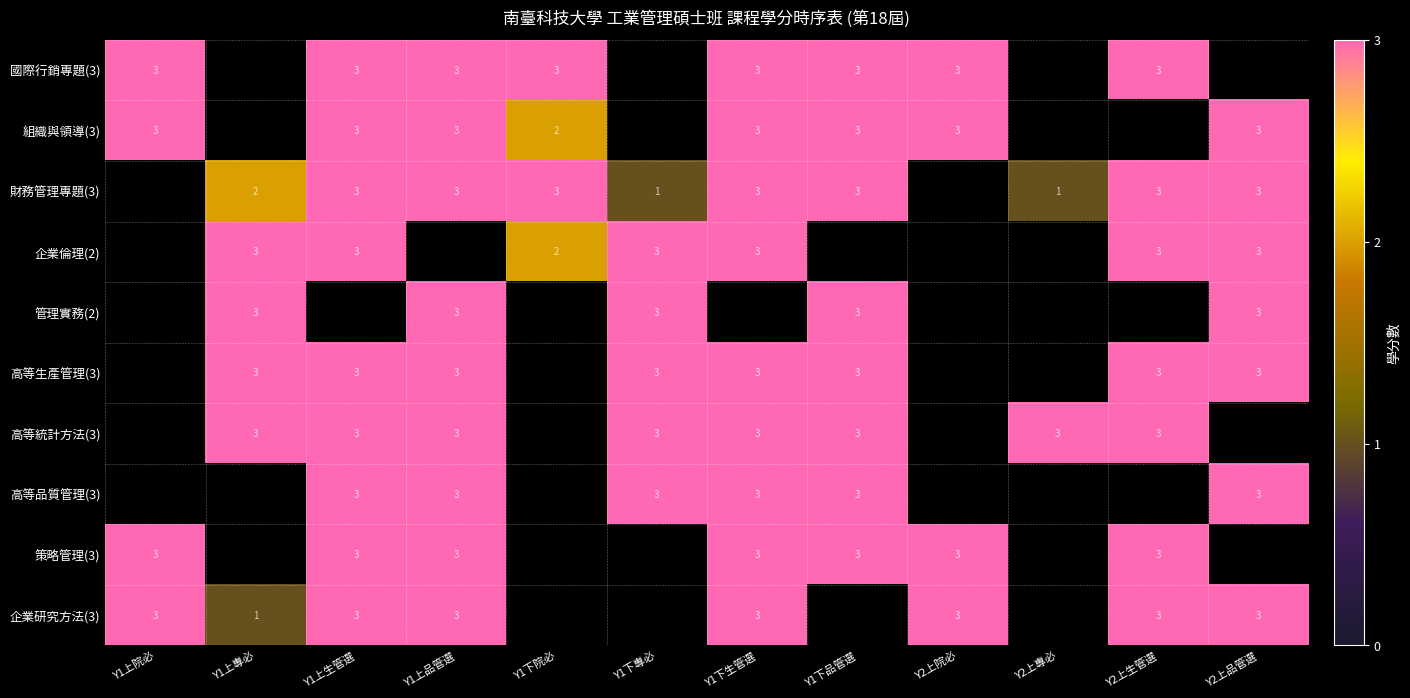

Is it true that 企業倫理(2) equals 3 at Y2上品管選?

True